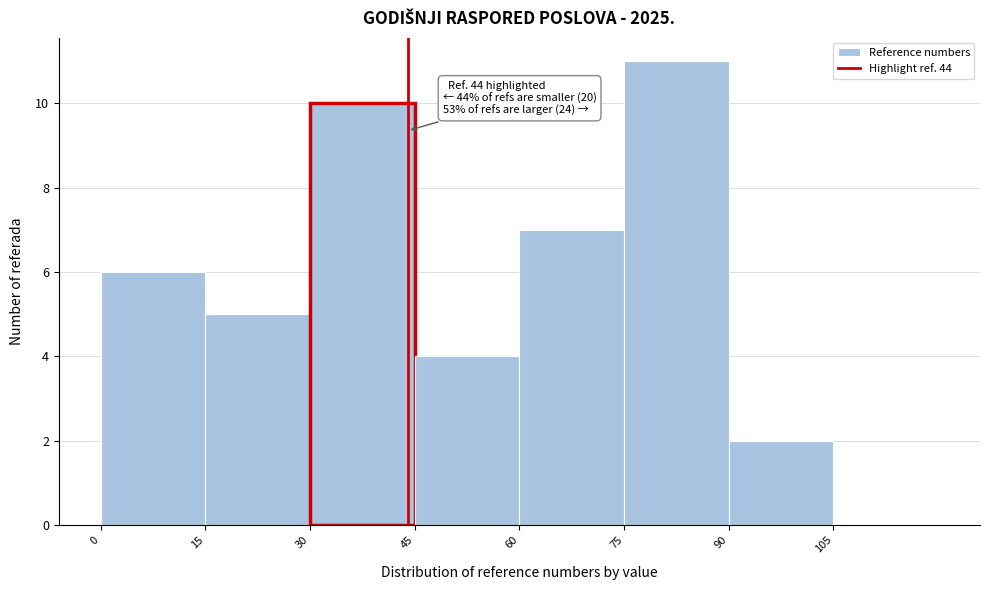

Which range on the x-axis has the tallest bar?

75 to 90